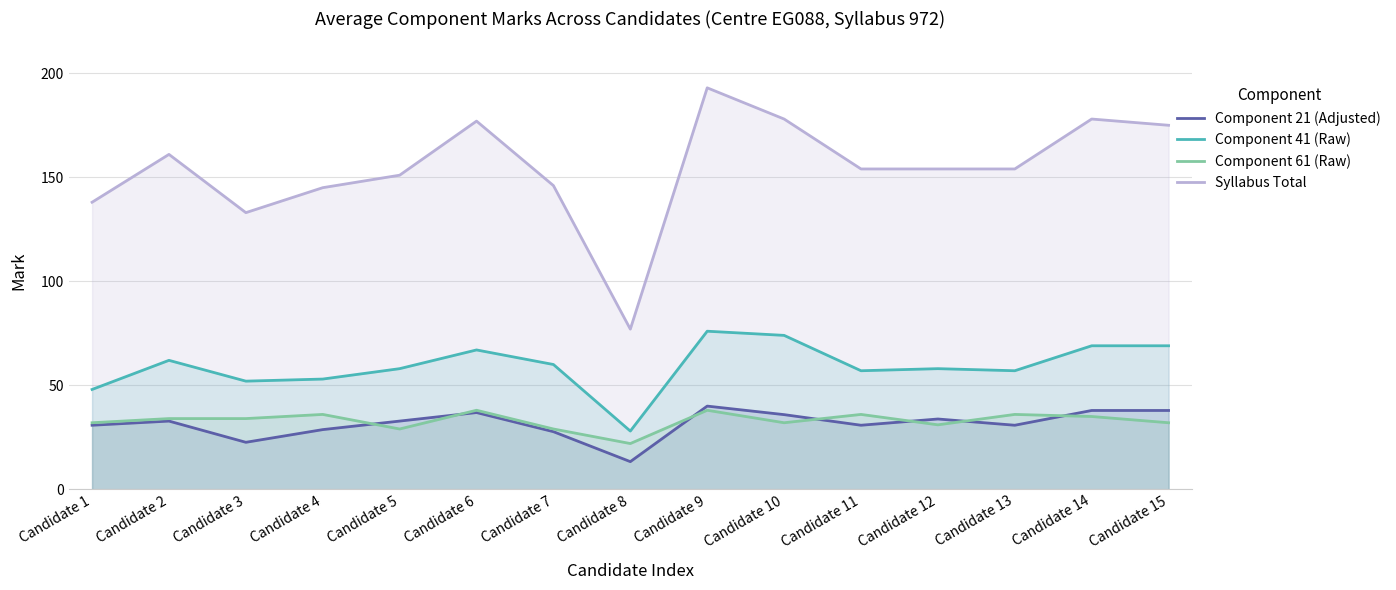

What is the value of the Component 41 (Raw) point at the 2nd from the left?

62.0